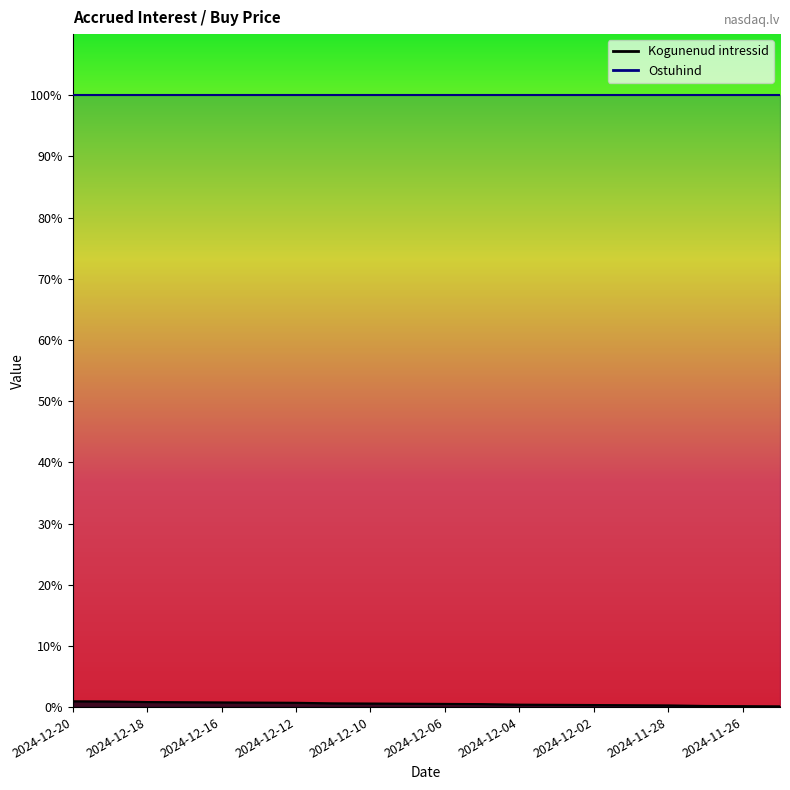

At which category does the chart reach its minimum across all series?

2024-11-25